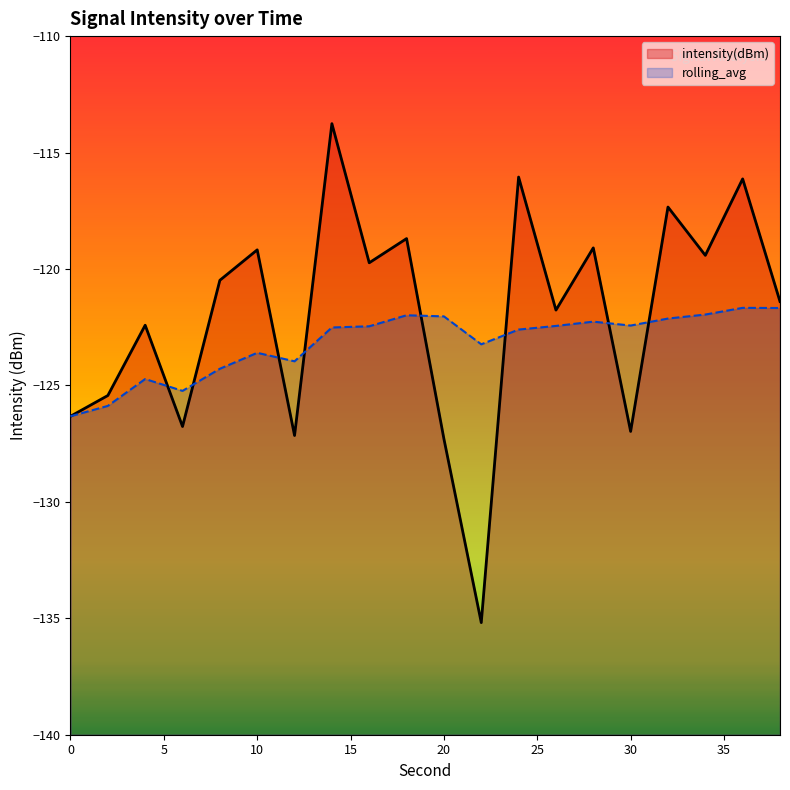

List the series in order of their peak value, highest first.

intensity(dBm), rolling_avg